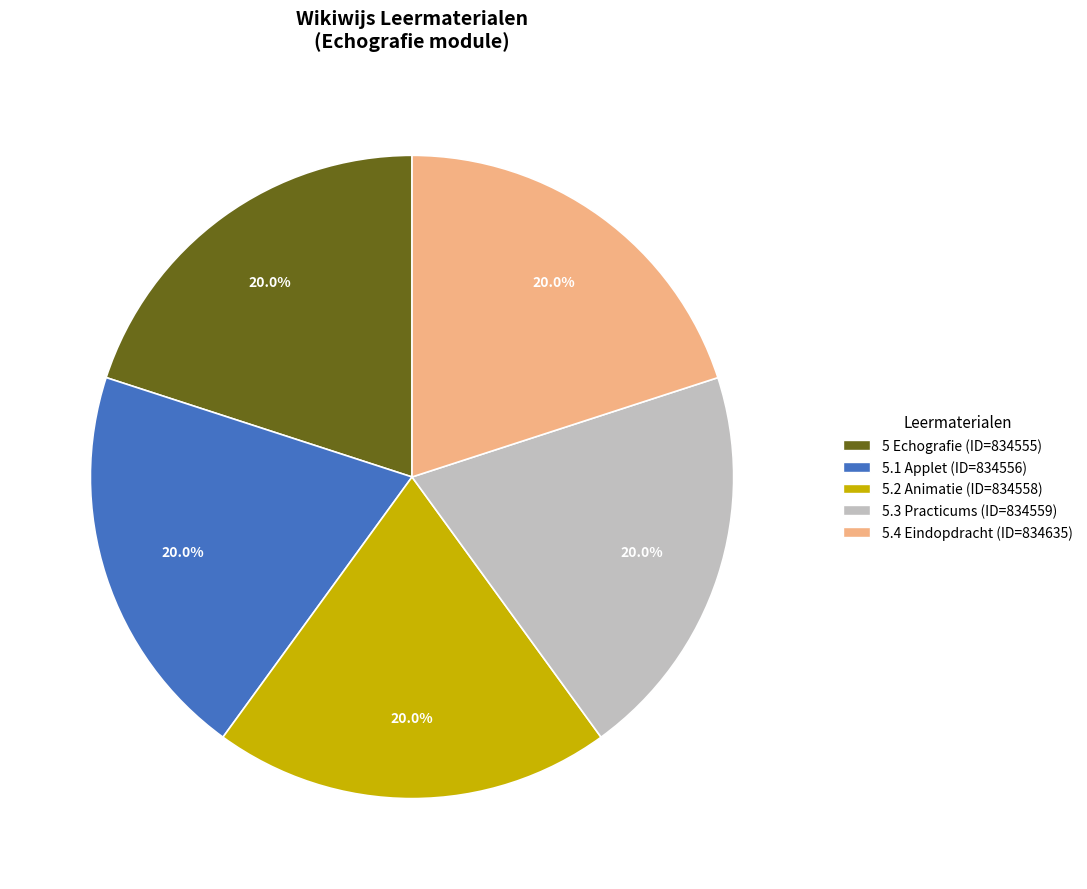

What is the ratio of the value at 5 Echografie to the value at 5.4 Eindopdracht?

1.0